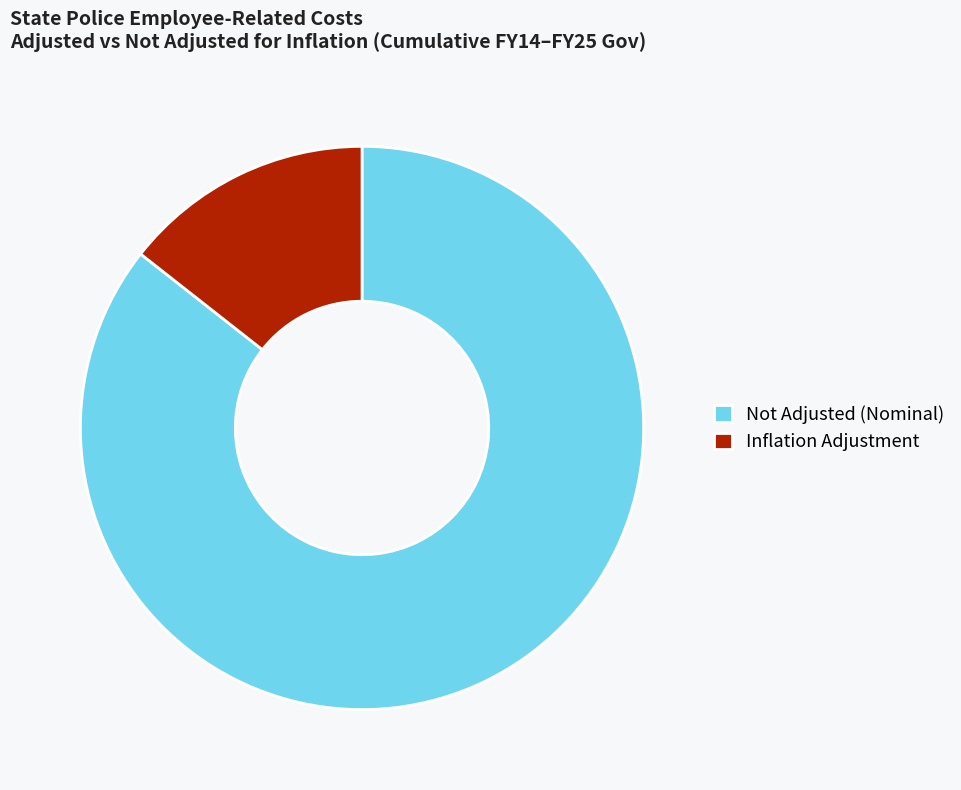

Do Not Adjusted (Nominal) and Inflation Adjustment together represent more than half of the pie?

Yes